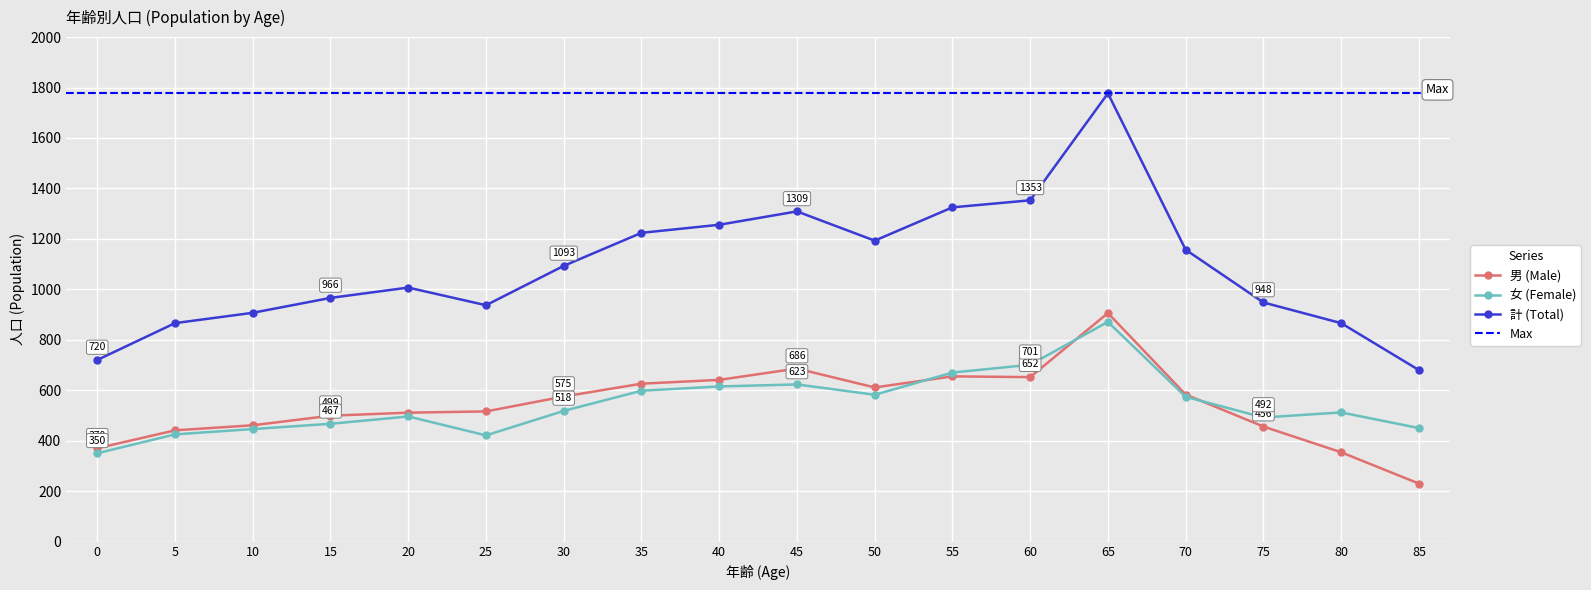

Rank the series by their maximum value, from lowest to highest.

女 (Female), 男 (Male), 計 (Total)